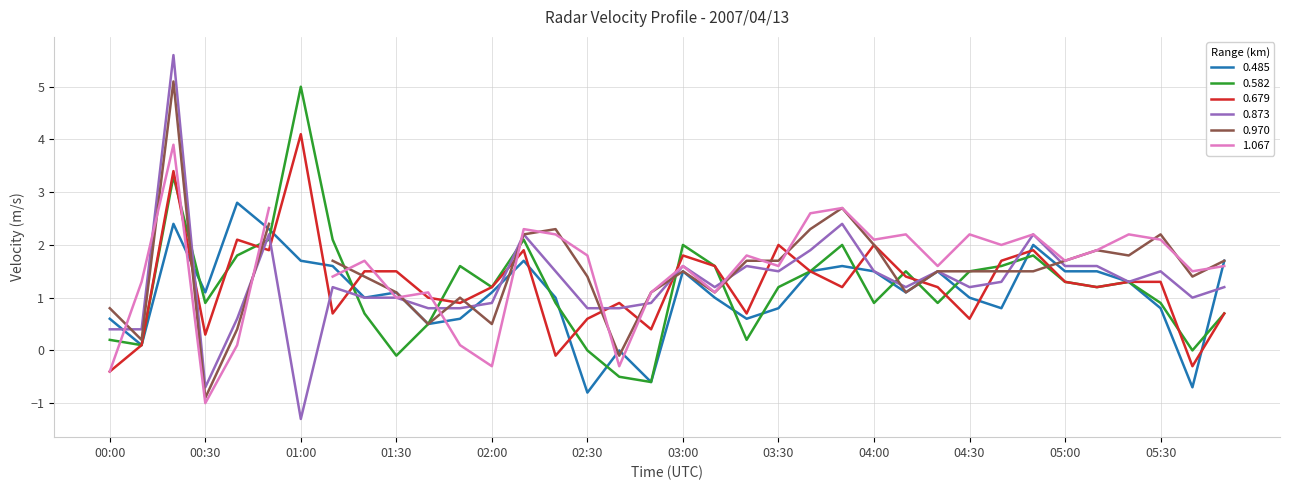

What is the minimum value for 0.873?

-1.3